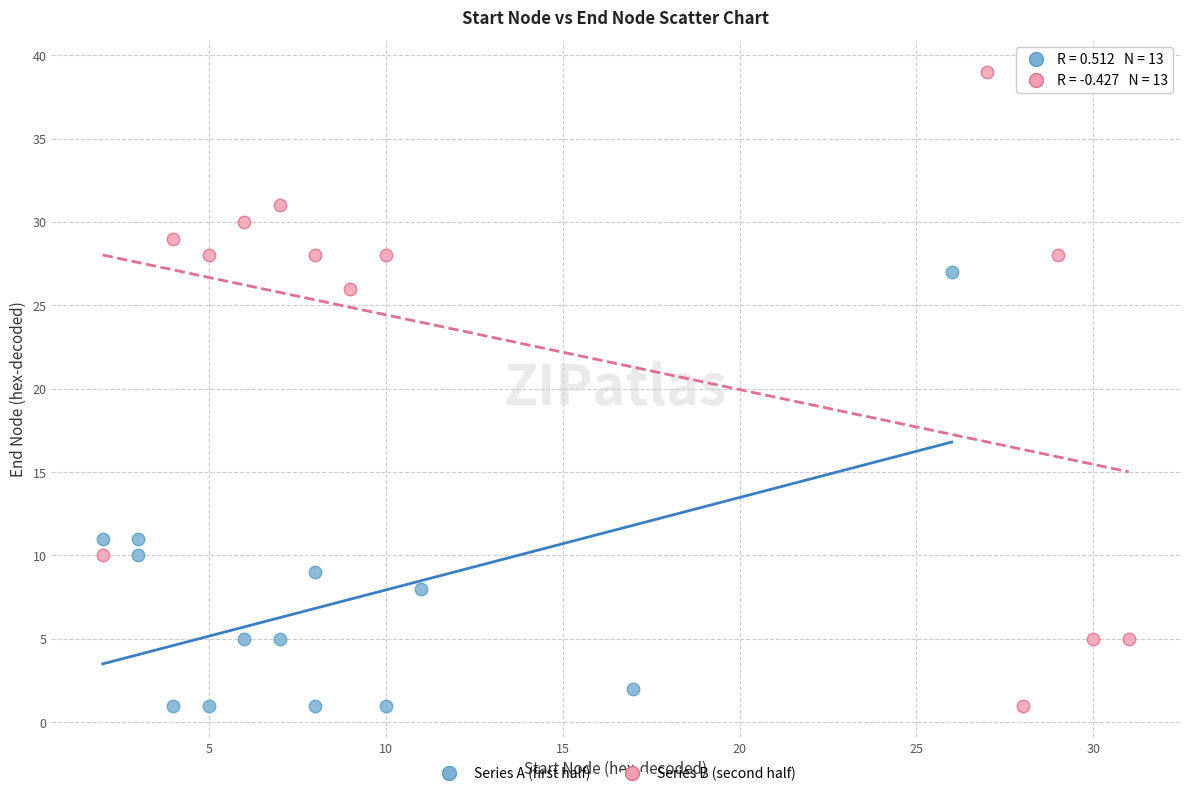

Which series contains the highest Y value?

Series B (second half)